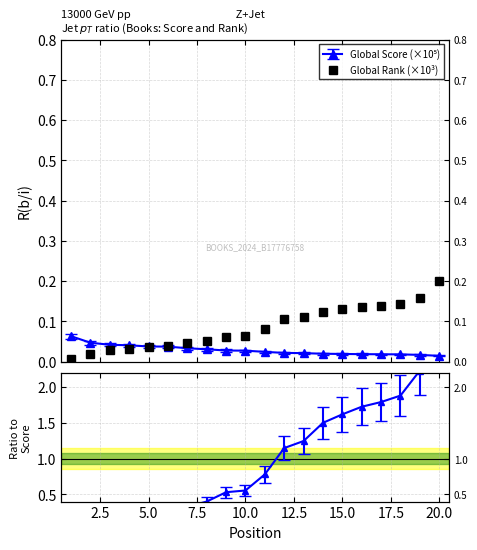

Which series has the widest spread of values?

Global Rank